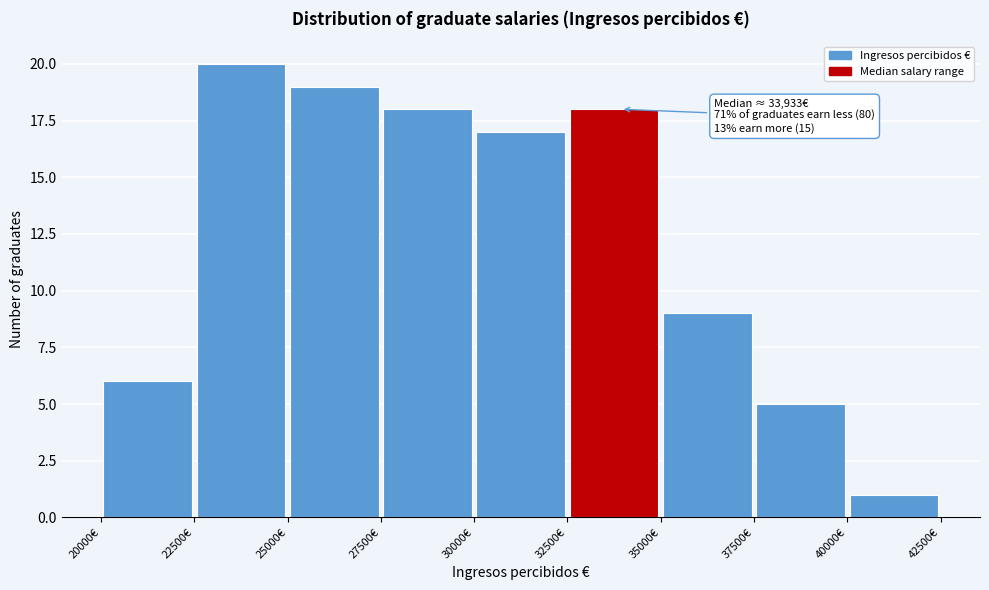

Which range on the x-axis has the tallest bar?

22500 to 25000